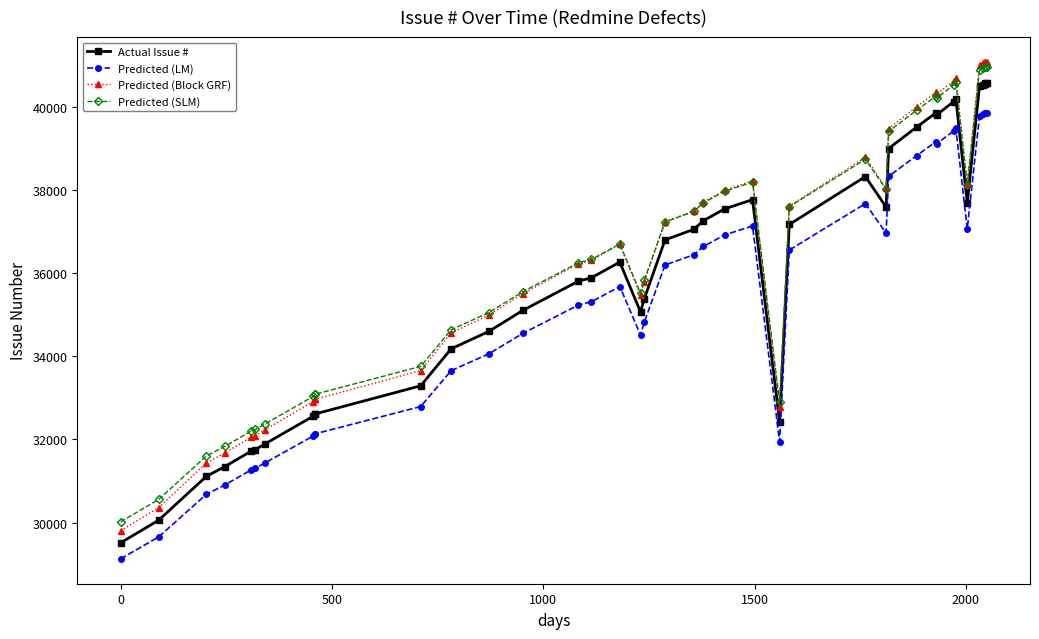

True or false: Actual Issue # and Predicted (LM) cross at least once.

False